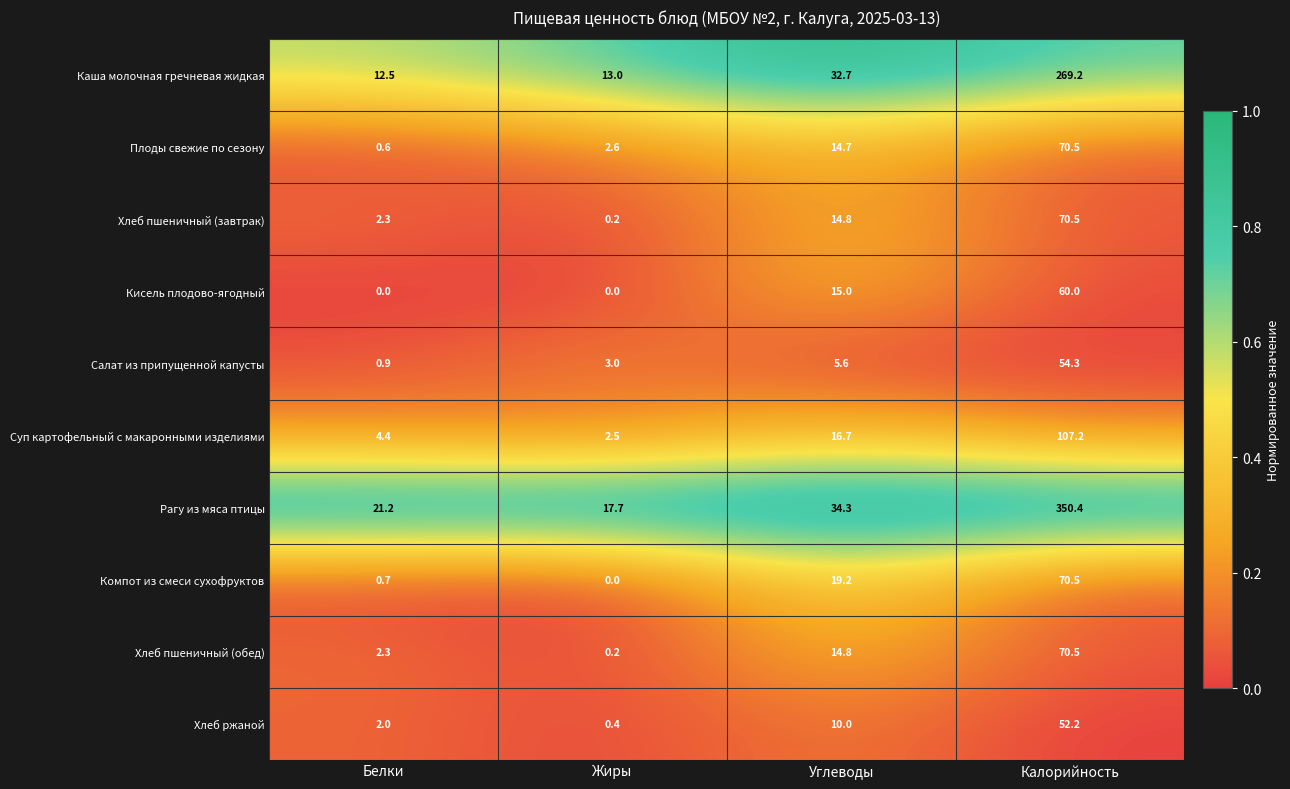

The Хлеб пшеничный (обед) series shows 70.5 at Калорийность. True or false?

True